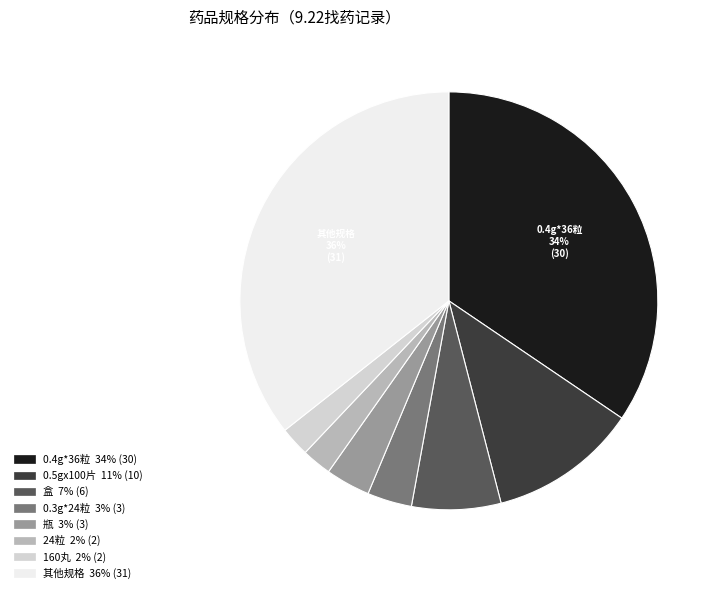

Does any single category account for the majority?

No